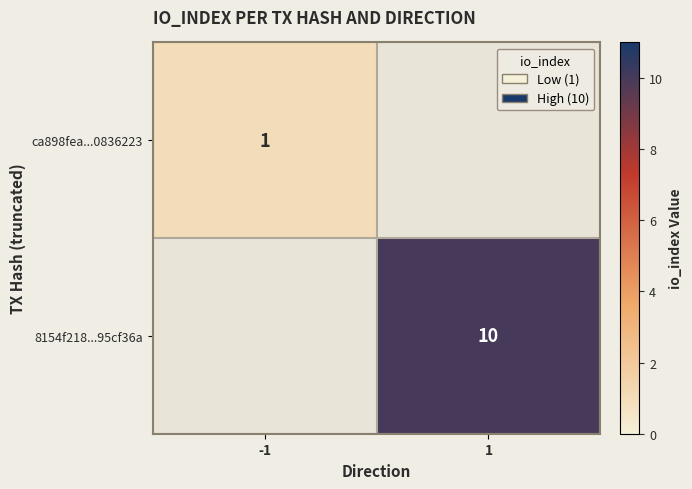

Count the number of data series in this chart.

2